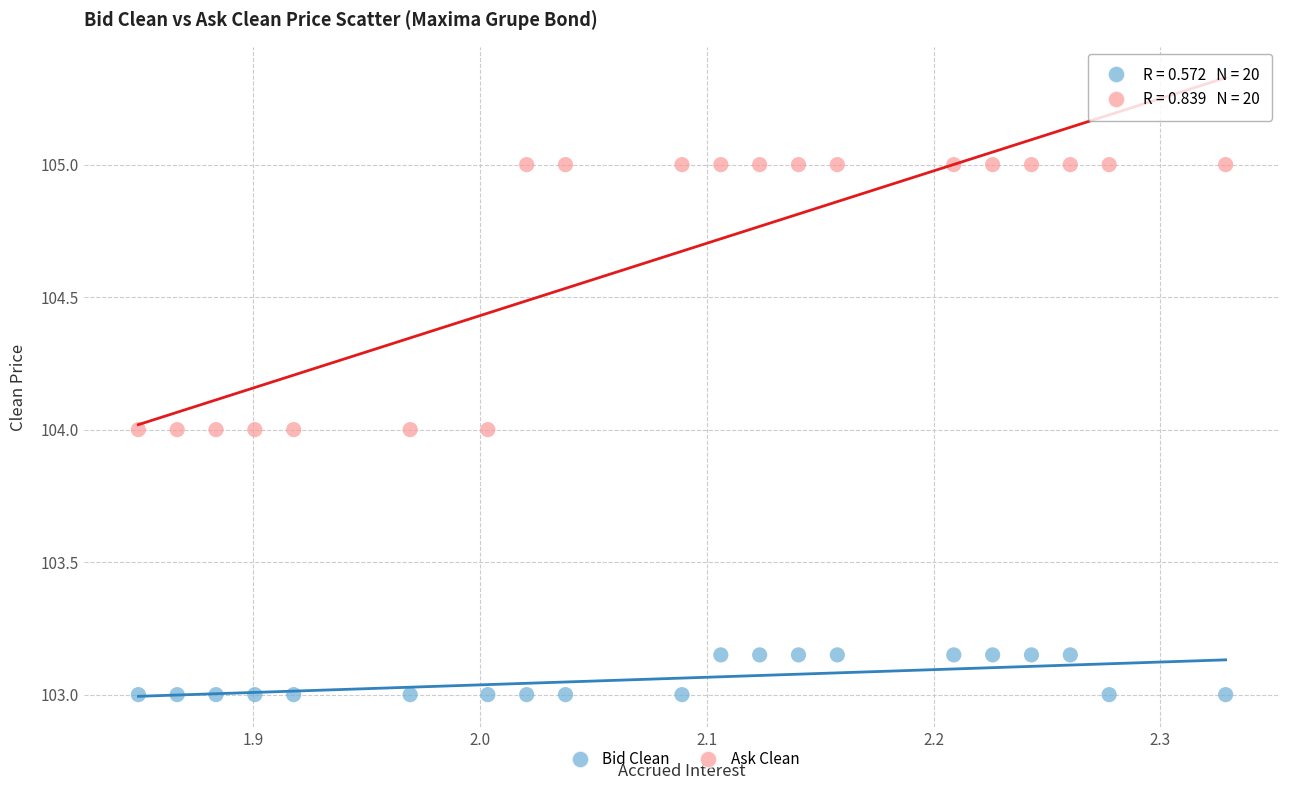

Which series has the largest Y range (max minus min)?

Ask Clean